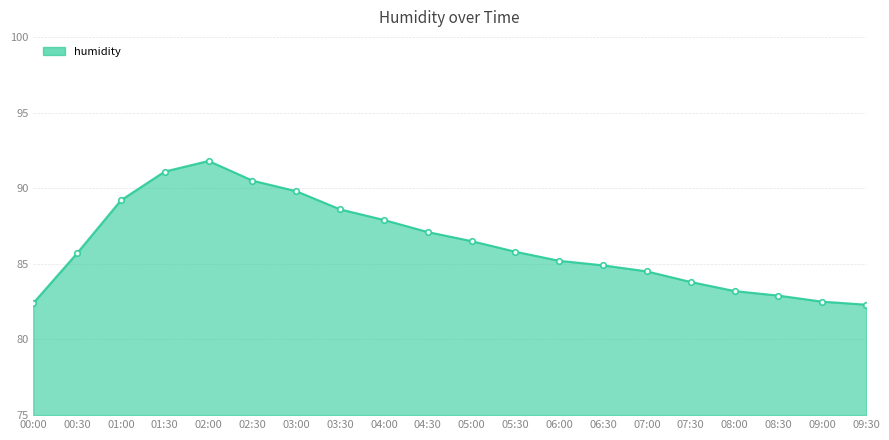

Where is the data nearest to the value 87?

04:30